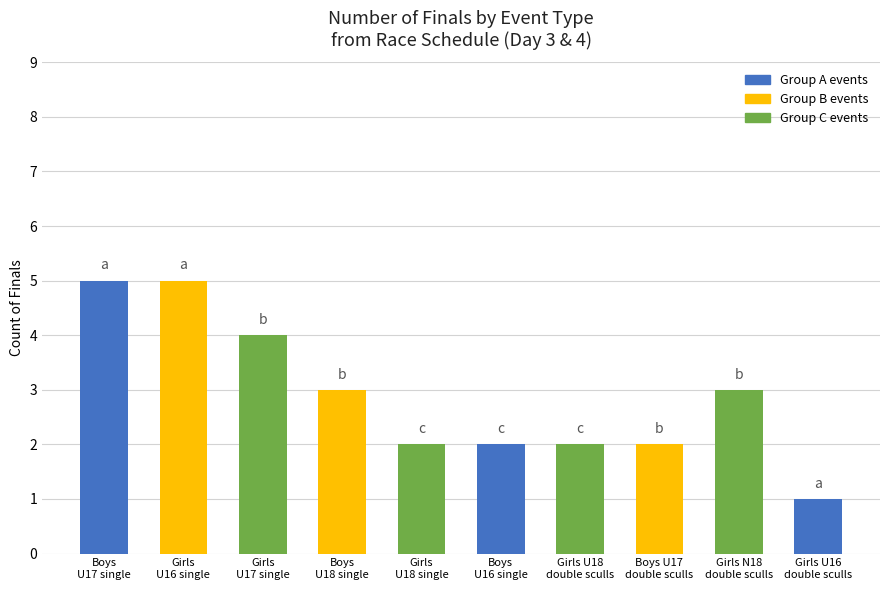

Reading left to right, extract all data points from this chart.

Boys
U17 single=5	Girls
U16 single=5	Girls
U17 single=4	Boys
U18 single=3	Girls
U18 single=2	Boys
U16 single=2	Girls U18
double sculls=2	Boys U17
double sculls=2	Girls N18
double sculls=3	Girls U16
double sculls=1